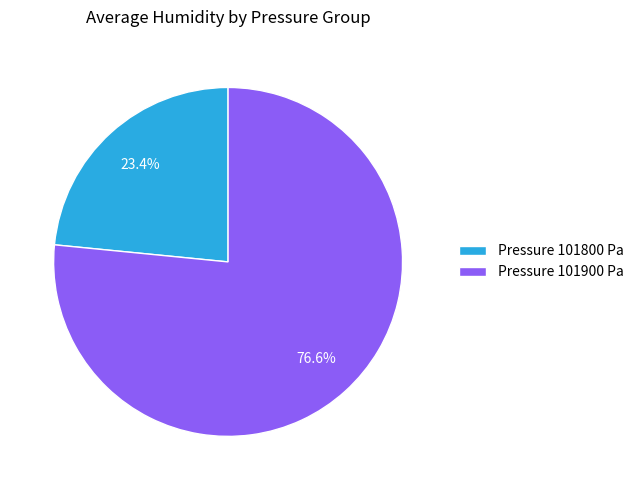

Count the number of slices in the pie.

2